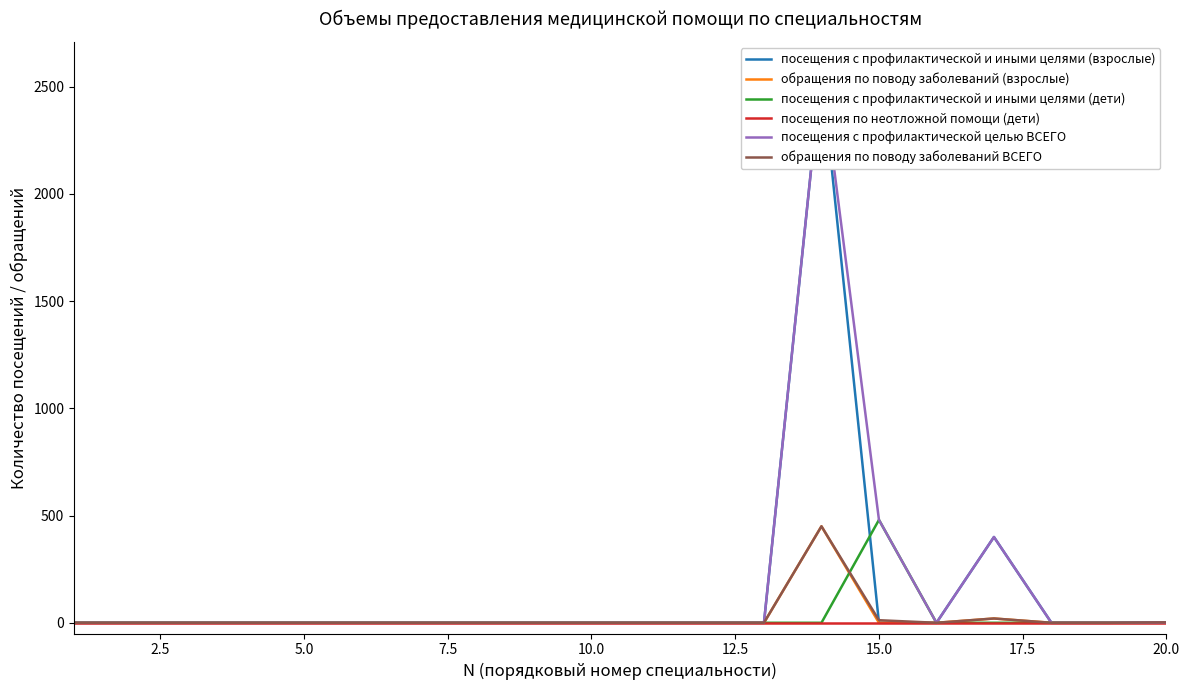

Which series has the largest total across all categories?

посещения с профилактической целью ВСЕГО